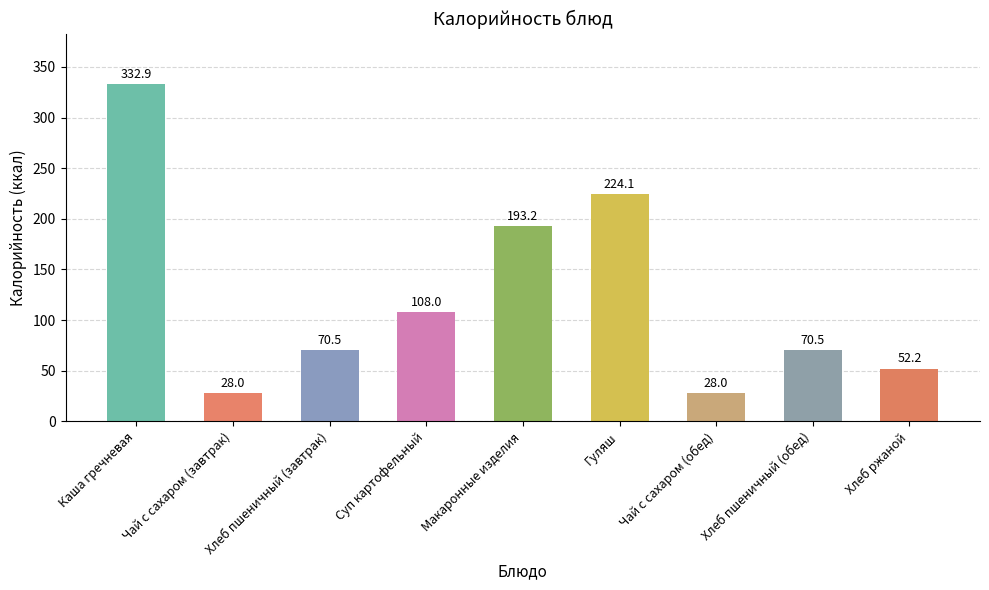

Which label corresponds to the largest value in the chart?

Каша гречневая